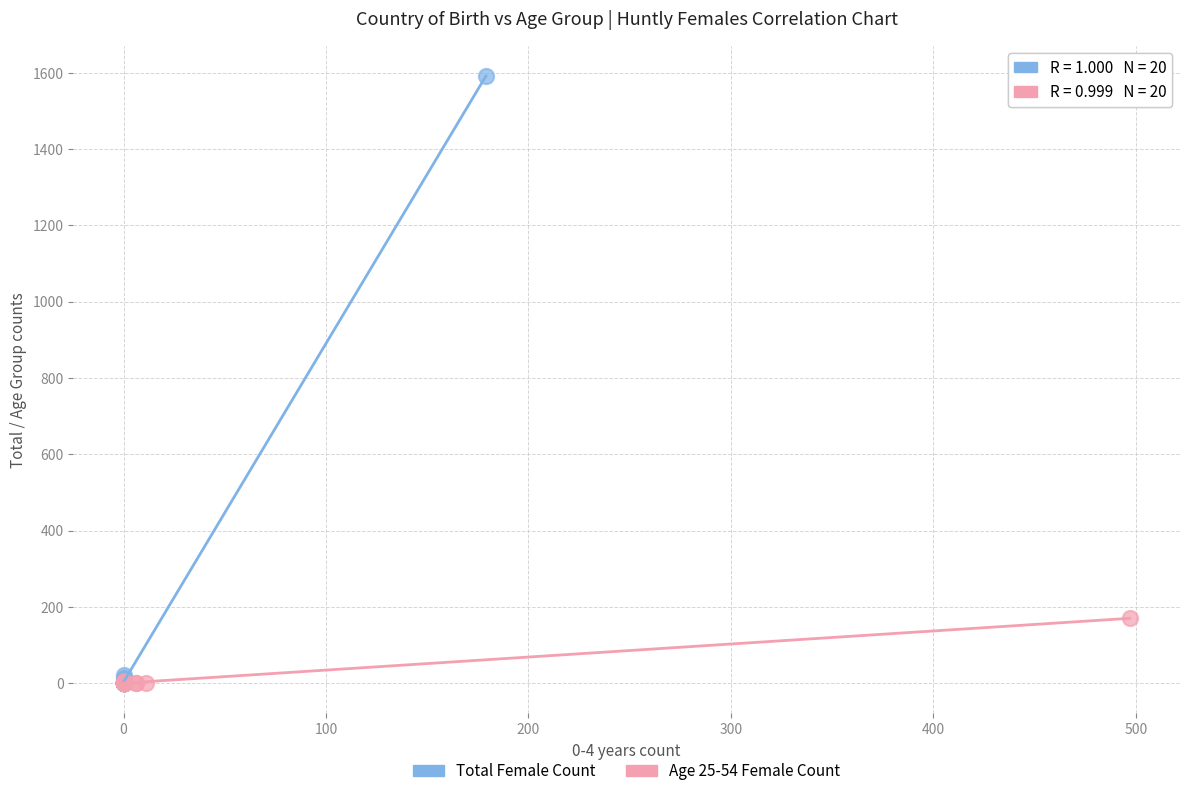

Which series contains the highest Y value?

Total Female Count